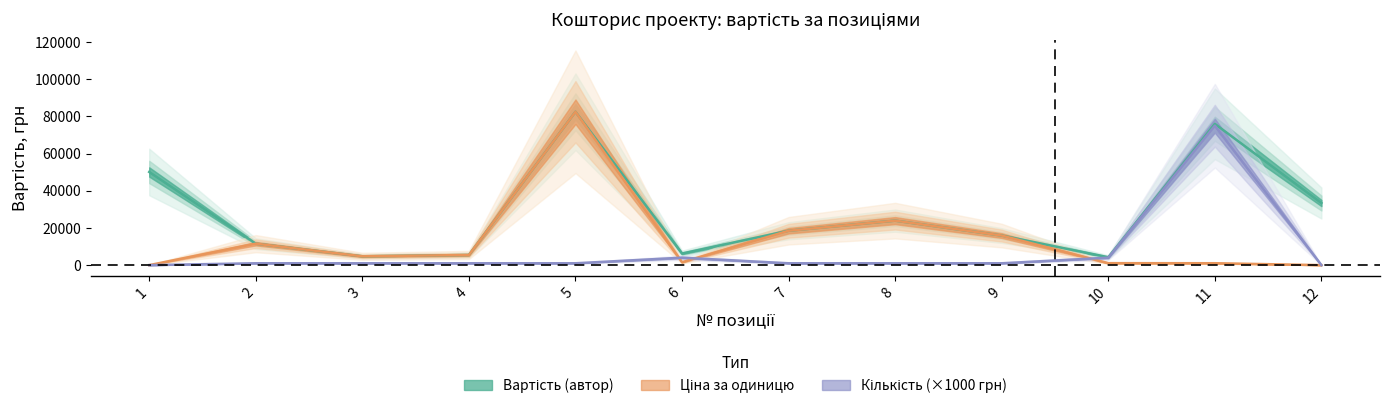

Does the chart have visible grid lines?

No